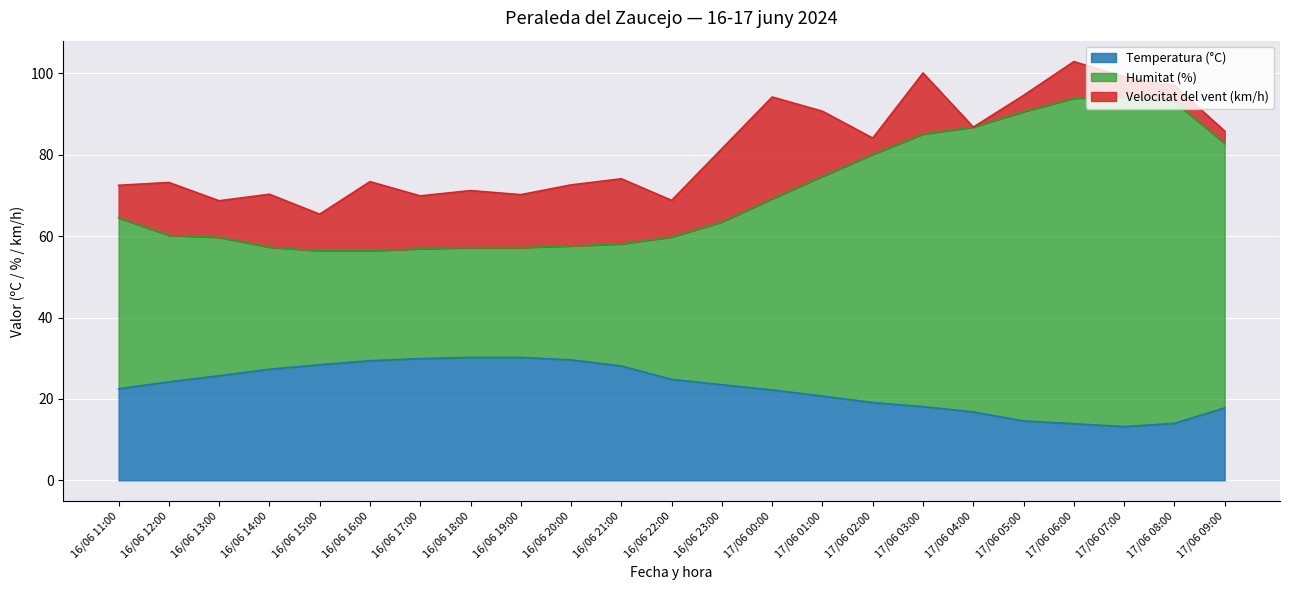

What is the total value across all series at 17/06 07:00?

99.2